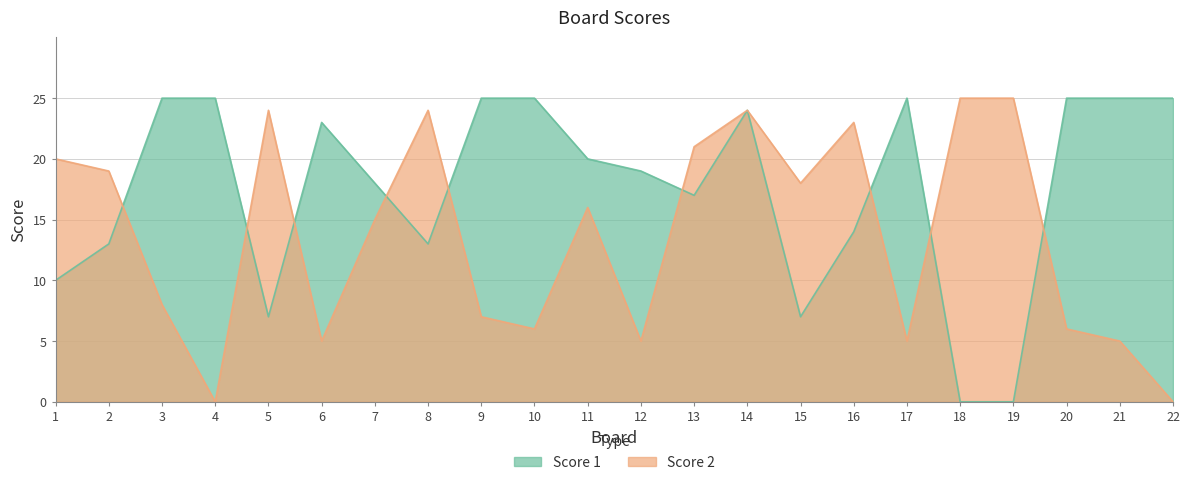

Read the Score 2 value at 16.

23